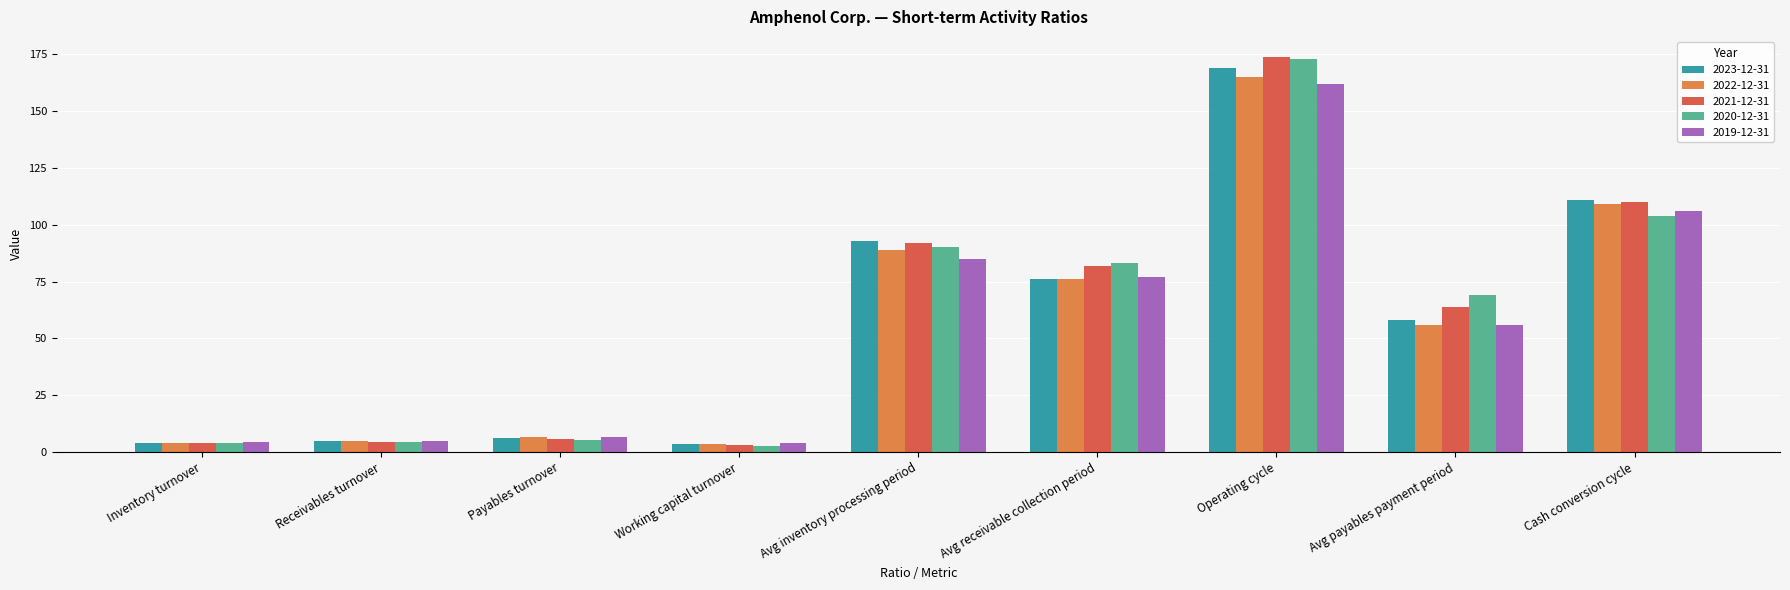

True or false: 2021-12-31 has a value of 174.0 at Operating cycle.

True